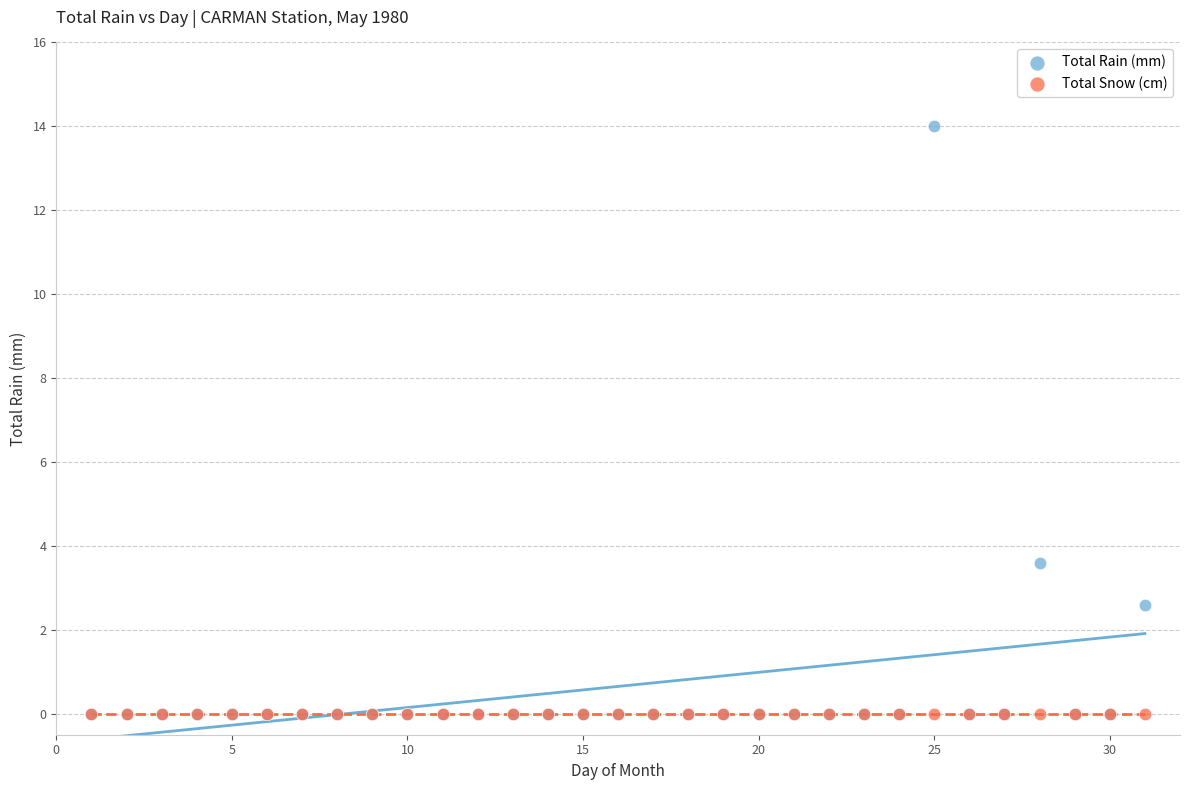

In the Total Rain (mm) series, what Y value is closest to 7?

3.6